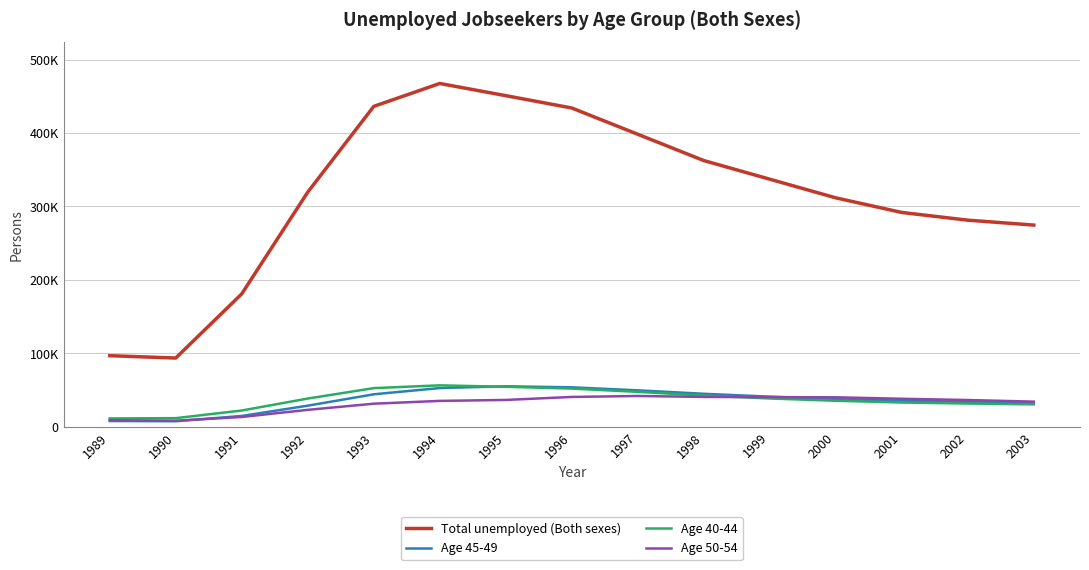

Does the chart display data point markers on the line(s)?

No